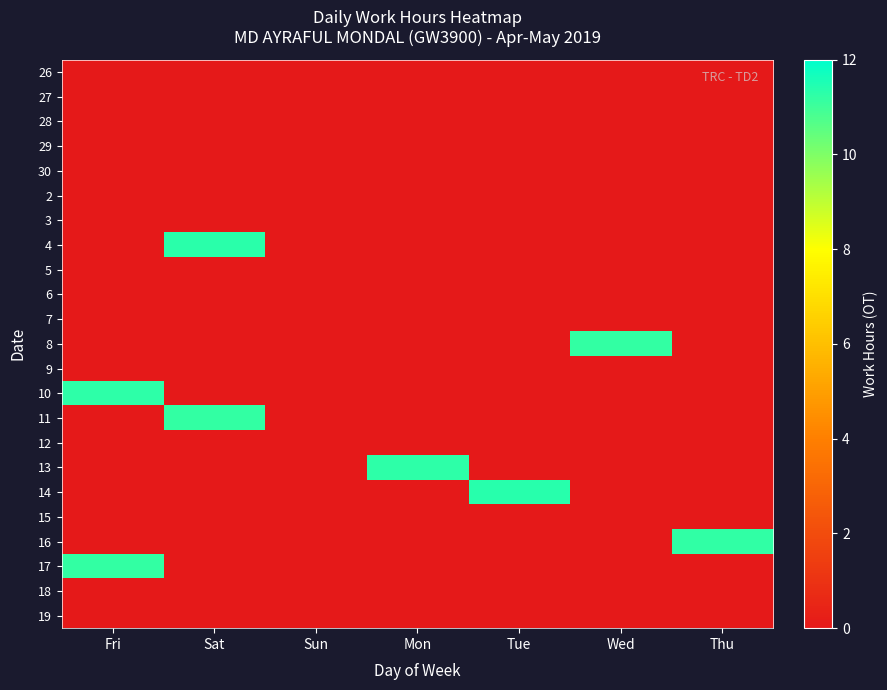

What is the total value across all series at Tue?

11.4